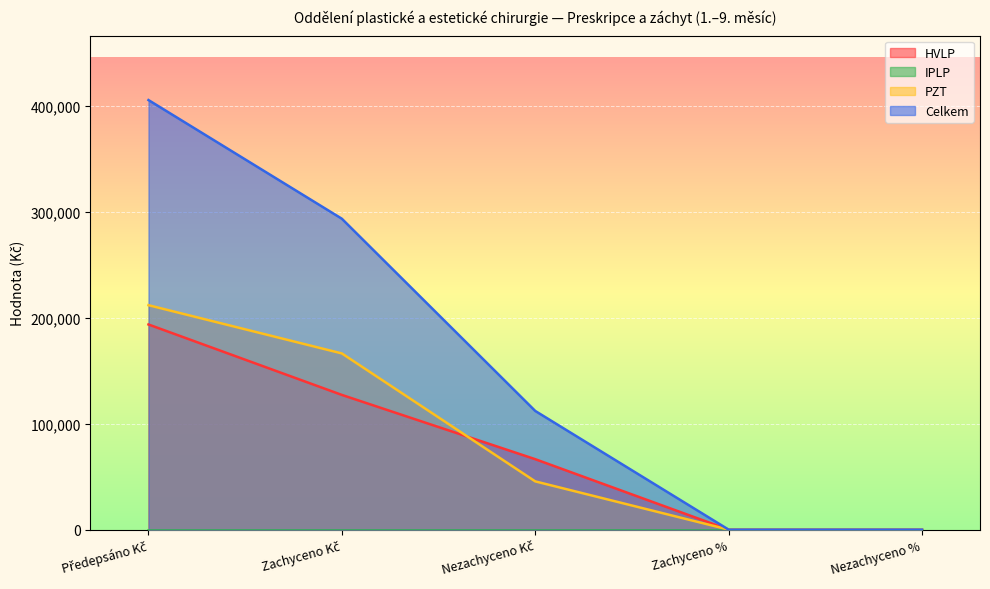

True or false: Celkem has a value of 0.3 at Nezachyceno %.

True